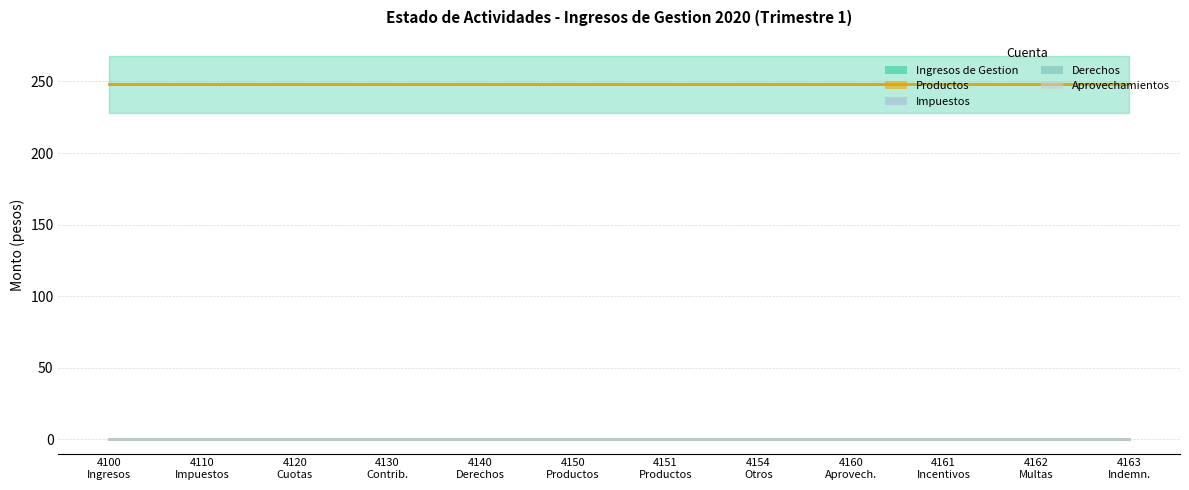

Which category has the lowest value across all series?

4100